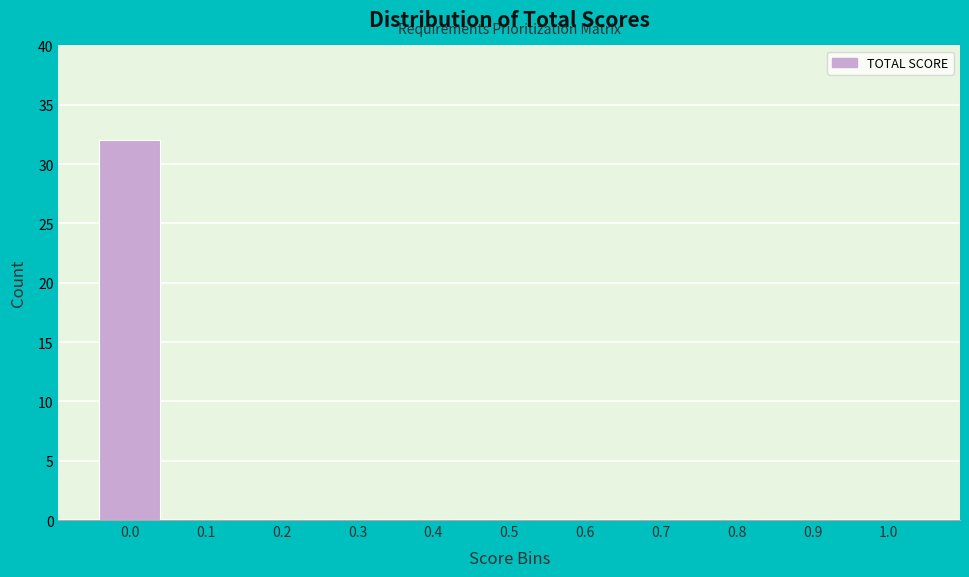

Reading right to left, transcribe all the data shown in this chart.

1.0=0	0.9=0	0.8=0	0.7=0	0.6=0	0.5=0	0.4=0	0.3=0	0.2=0	0.1=0	0.0=32